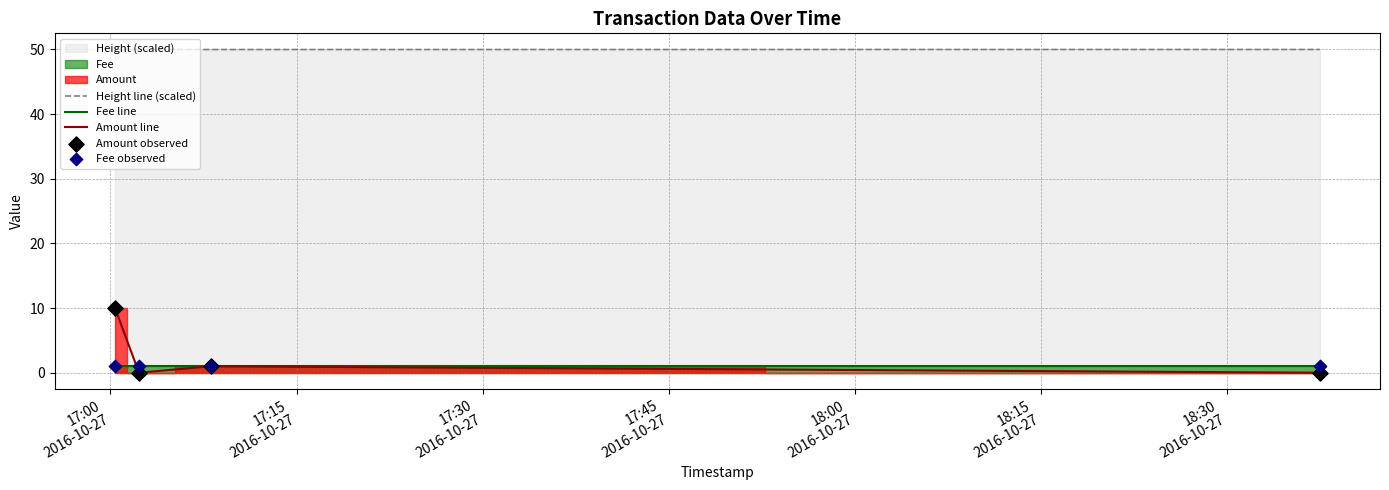

Which series contains the lowest Y value?

Amount line